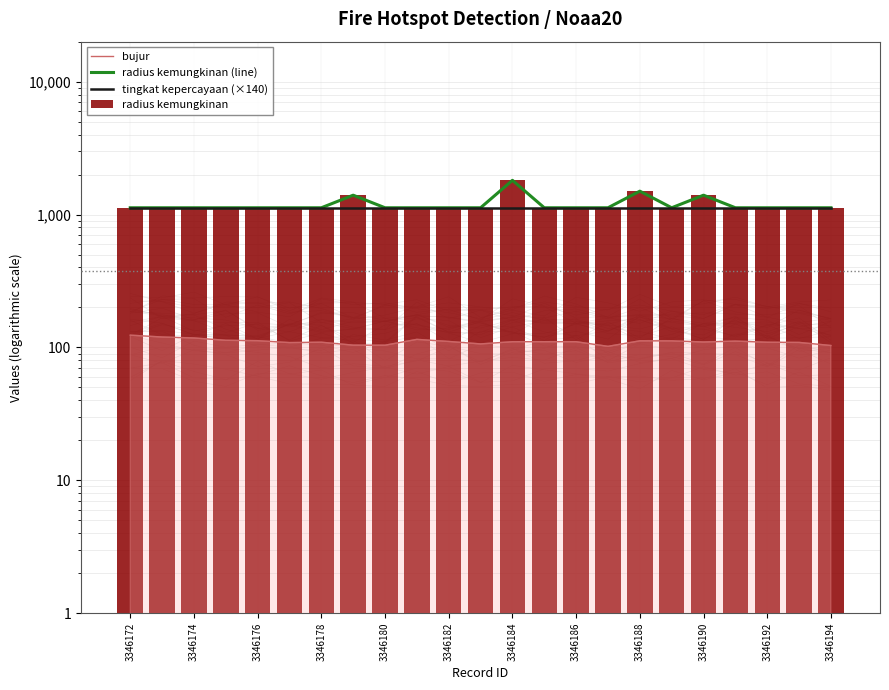

What is the sum of all radius kemungkinan values?

27483.0